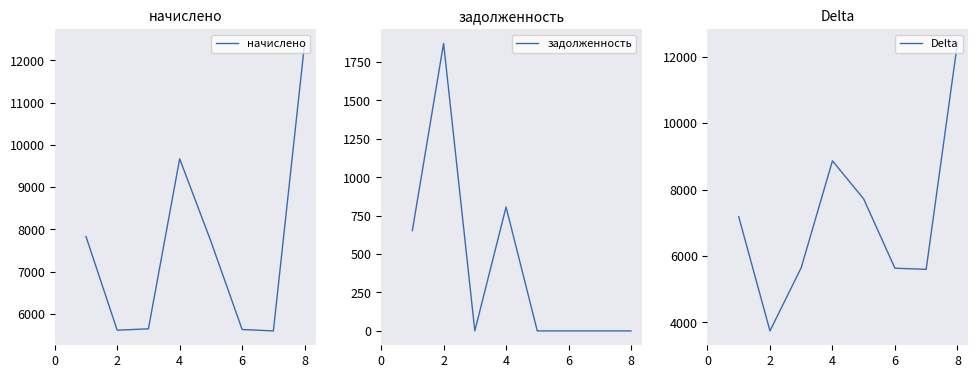

The value of начислено at 8 is 12403.4. True or false?

True